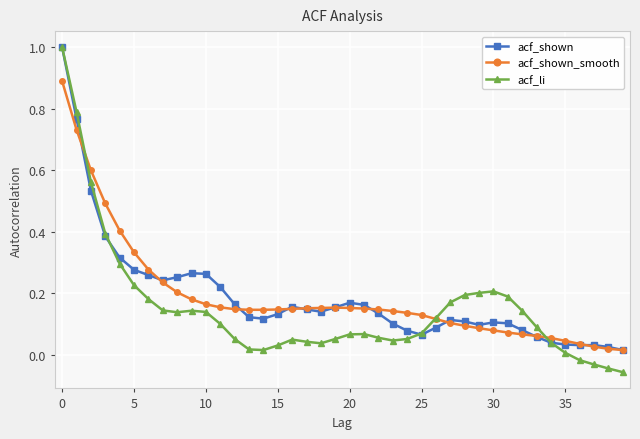

True or false: acf_li has more than 1 interior local peaks.

True